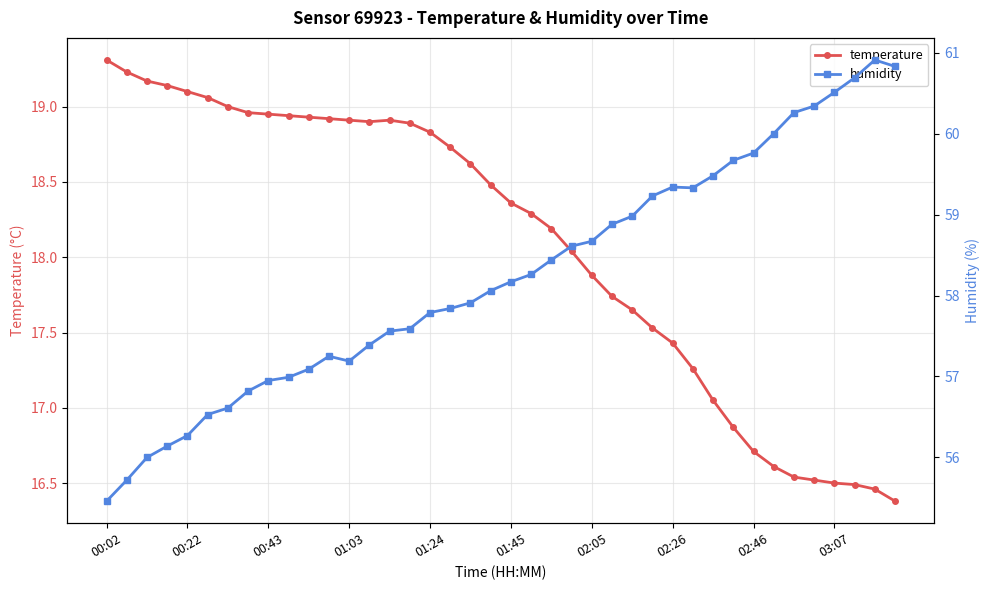

How many lines are shown in the chart?

2